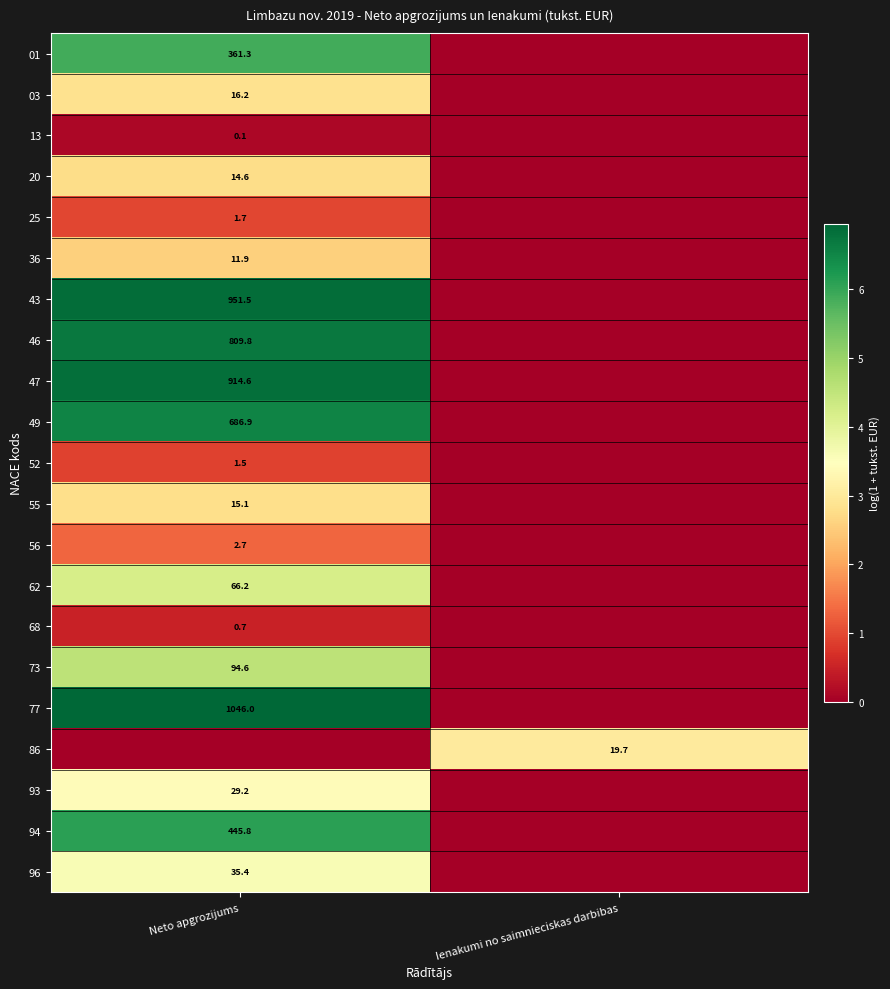

How many categories are shown in the chart?

2